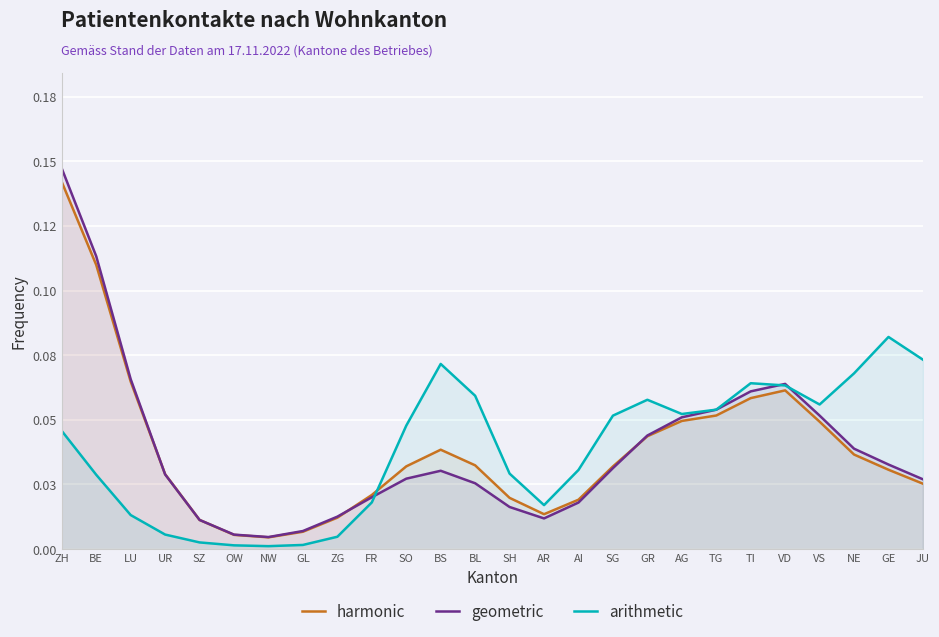

Reading right to left, transcribe all the data shown in this chart.

harmonic: 0.0	0.0	0.0	0.0	0.1	0.1	0.1	0.0	0.0	0.0	0.0	0.0	0.0	0.0	0.0	0.0	0.0	0.0	0.0	0.0	0.0	0.0	0.0	0.1	0.1	0.1
geometric: 0.0	0.0	0.0	0.1	0.1	0.1	0.1	0.1	0.0	0.0	0.0	0.0	0.0	0.0	0.0	0.0	0.0	0.0	0.0	0.0	0.0	0.0	0.0	0.1	0.1	0.1
arithmetic: 0.1	0.1	0.1	0.1	0.1	0.1	0.1	0.1	0.1	0.1	0.0	0.0	0.0	0.1	0.1	0.0	0.0	0.0	0.0	0.0	0.0	0.0	0.0	0.0	0.0	0.0